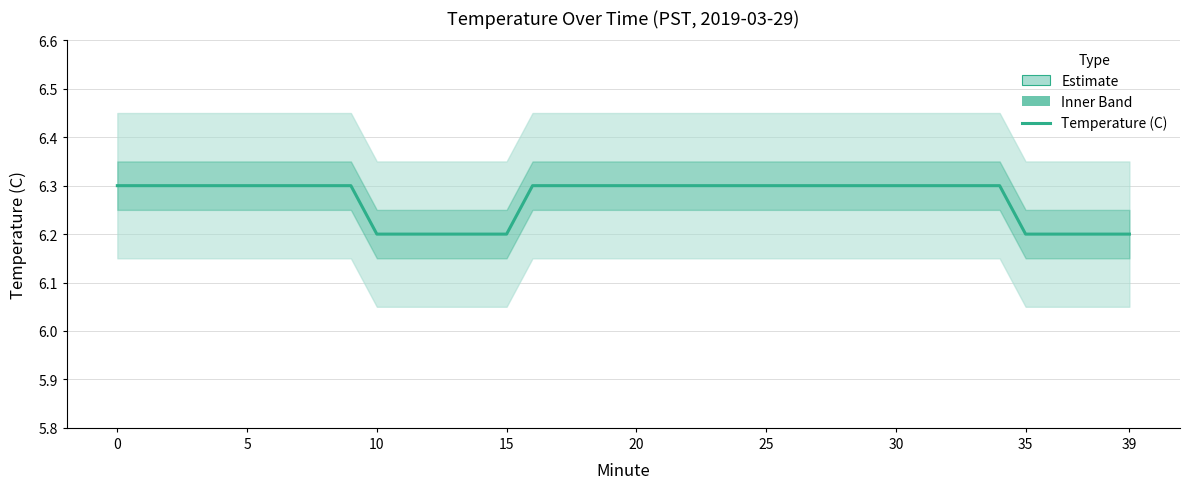

What is the label of the 13th point from the left?

12